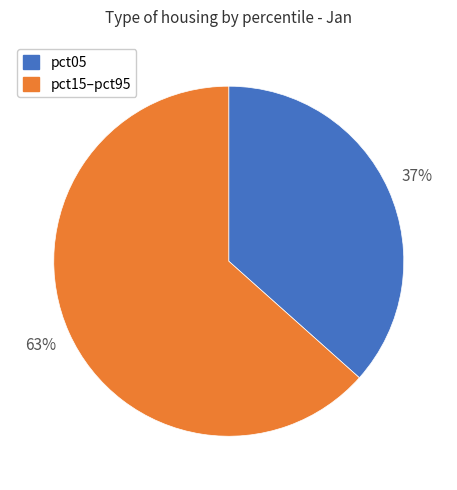

To the nearest percent, what is the average slice percentage?

50%